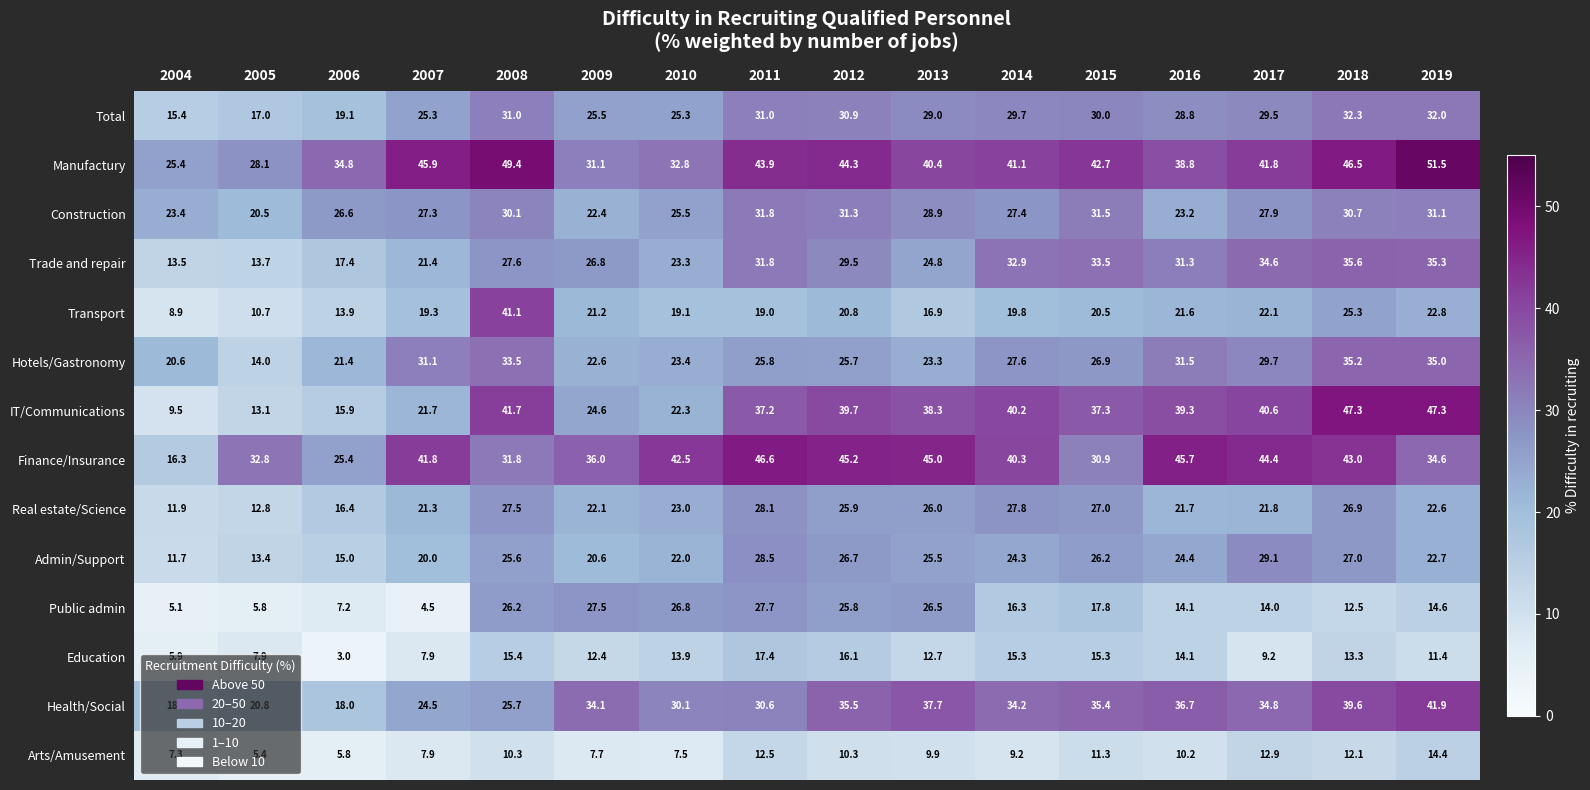

Which series has the largest total across all categories?

Manufactury